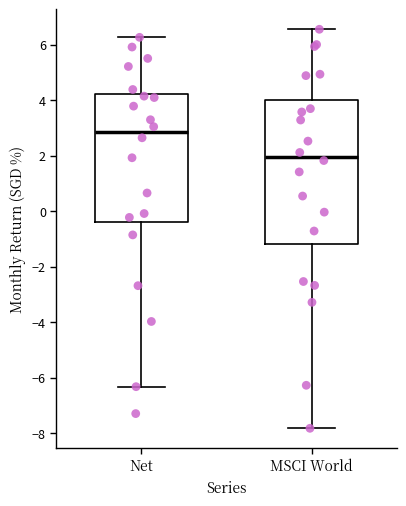

Reading left to right, transcribe this box plot: for each box, give where its median line is, the range the box spans, and where its two whiskers end, as read against the y-axis. The values are not printed on the chart, so give them approximately, as read against the axis.

Net: median 2.8, box -0.4 to 4.2, whiskers -6.4 to 6.2
MSCI World: median 2.0, box -1.2 to 4.0, whiskers -7.8 to 6.6